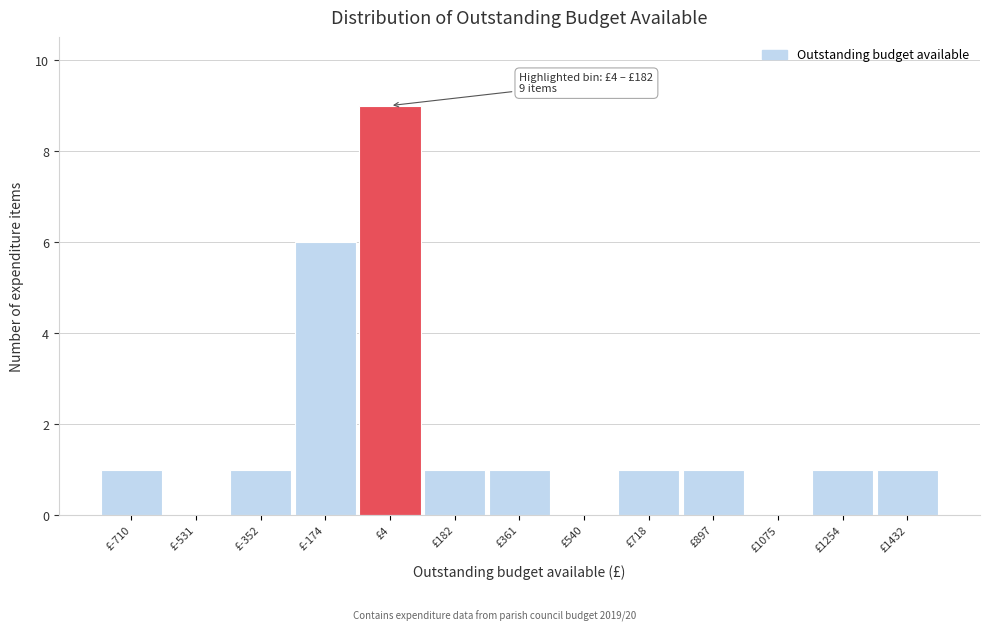

Reading left to right, list all the values displayed in this chart.

£-710=1	£-531=0	£-352=1	£-174=6	£4=9	£182=1	£361=1	£540=0	£718=1	£897=1	£1075=0	£1254=1	£1432=1